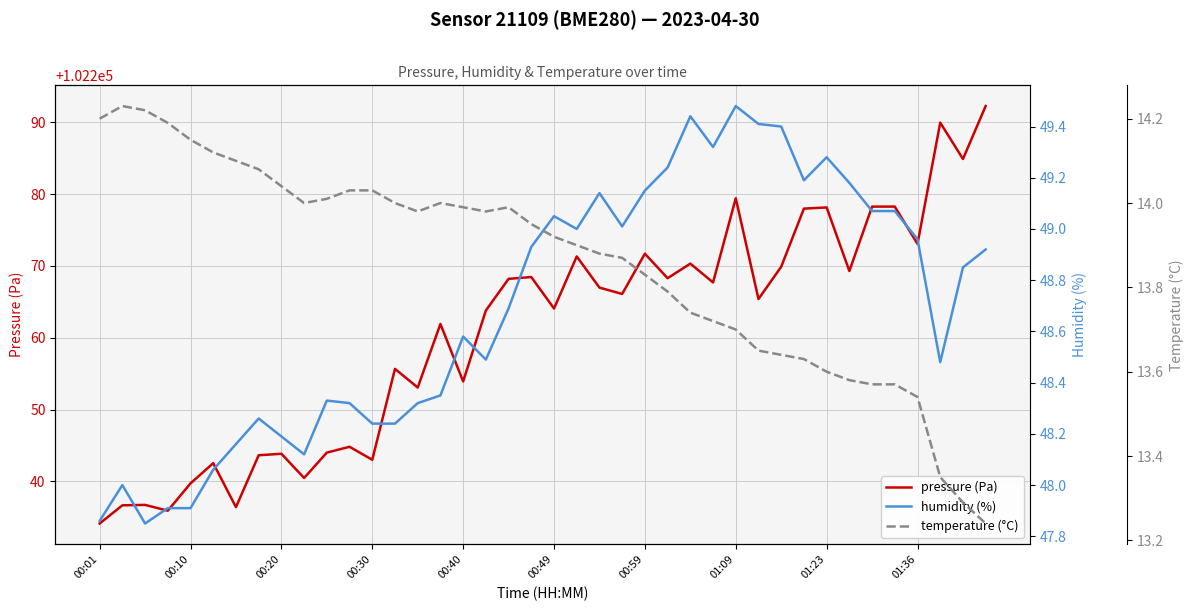

Which series changed the most between 13 and 19?

pressure (Pa)